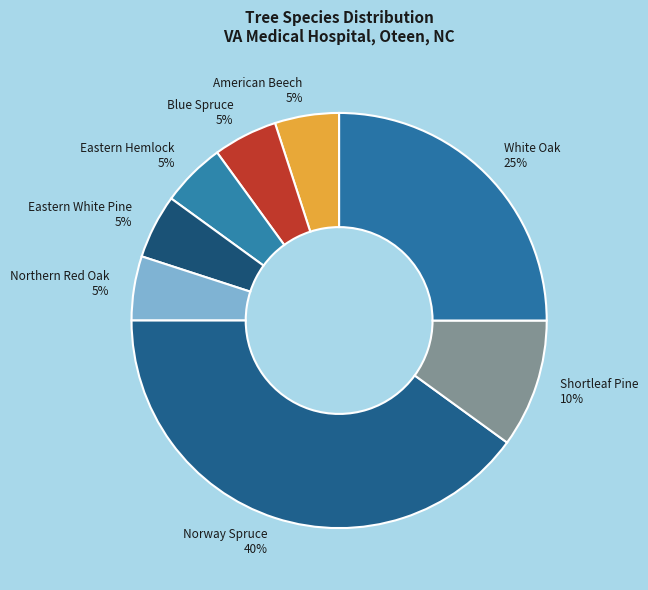

To the nearest percent, what is the difference between the largest and smallest slice percentages?

35%